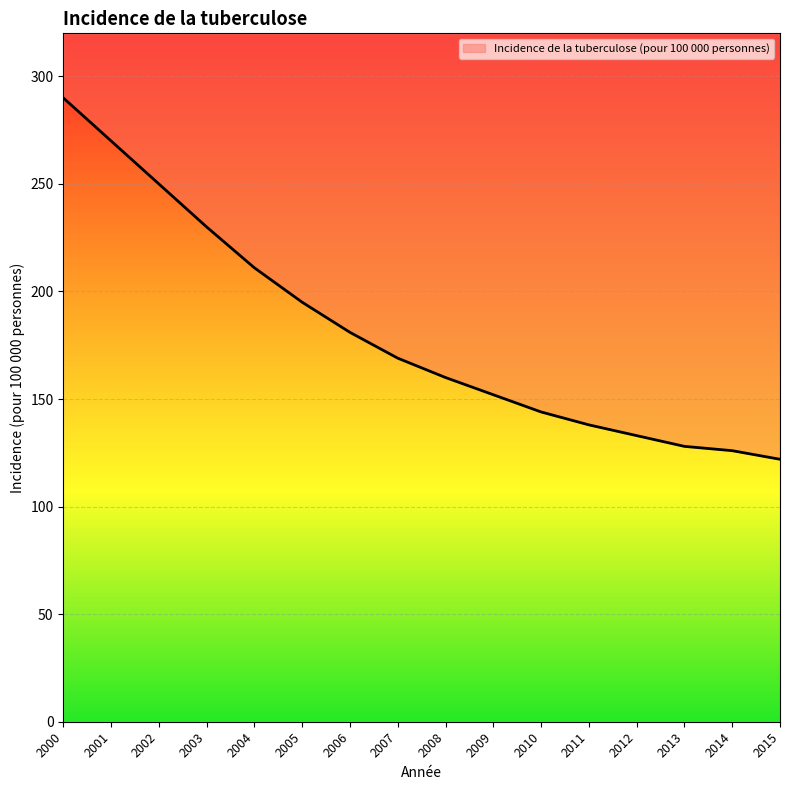

Rank the categories by value from lowest to highest.

2015, 2014, 2013, 2012, 2011, 2010, 2009, 2008, 2007, 2006, 2005, 2004, 2003, 2002, 2001, 2000